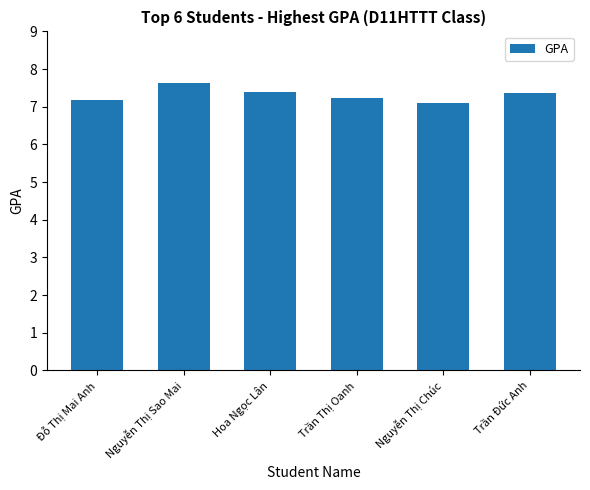

Reading right to left, what are all the values shown in this chart?

Trần Đức Anh=7.4	Nguyễn Thị Chúc=7.1	Trần Thị Oanh=7.2	Hoa Ngọc Lân=7.4	Nguyễn Thị Sao Mai=7.6	Đỗ Thị Mai Anh=7.2